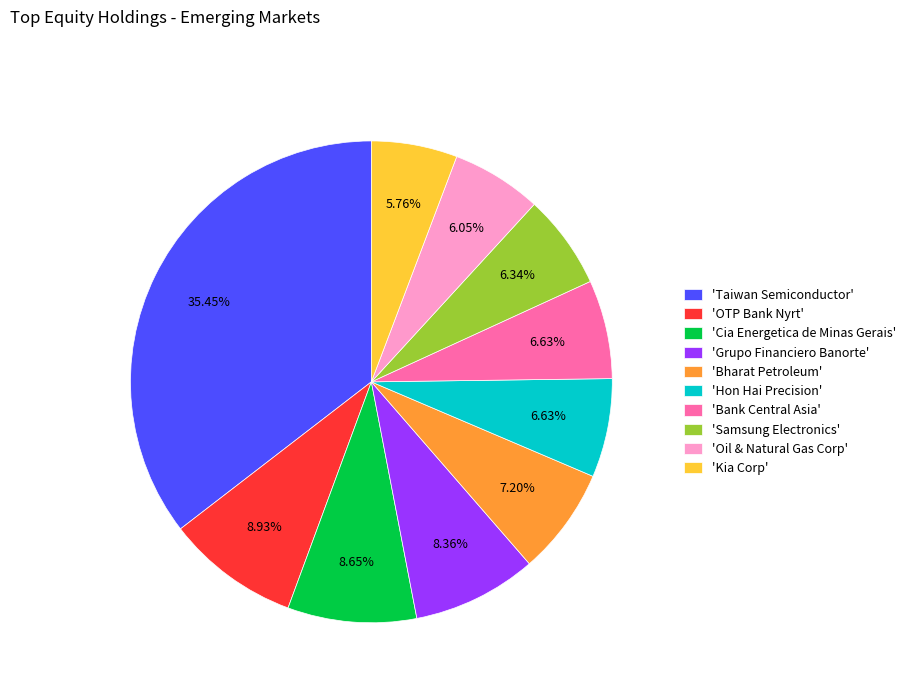

To the nearest percent, what is the average slice percentage?

10%